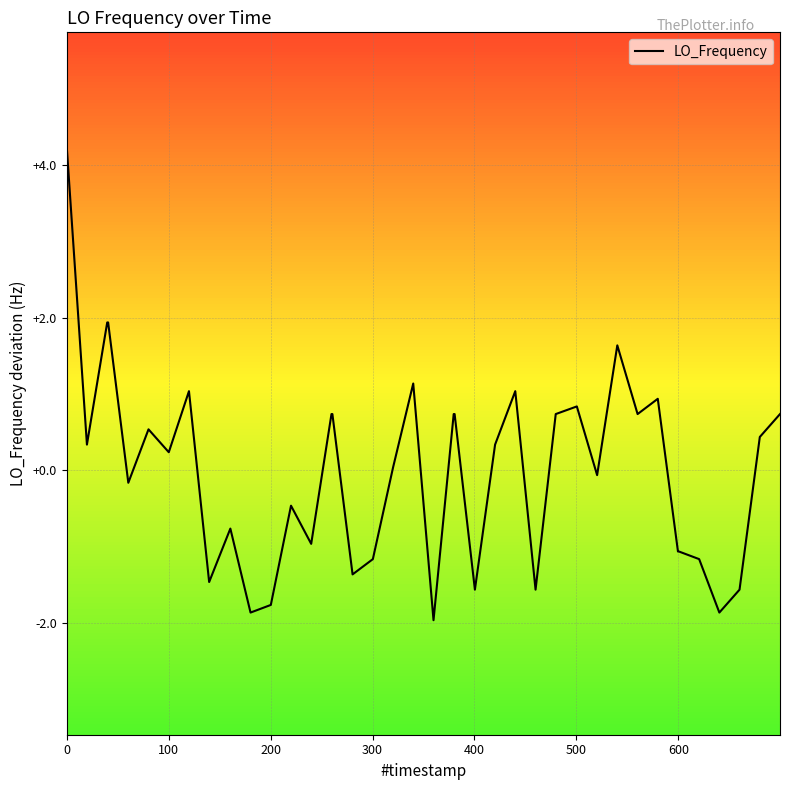

How many lines are shown in the chart?

1